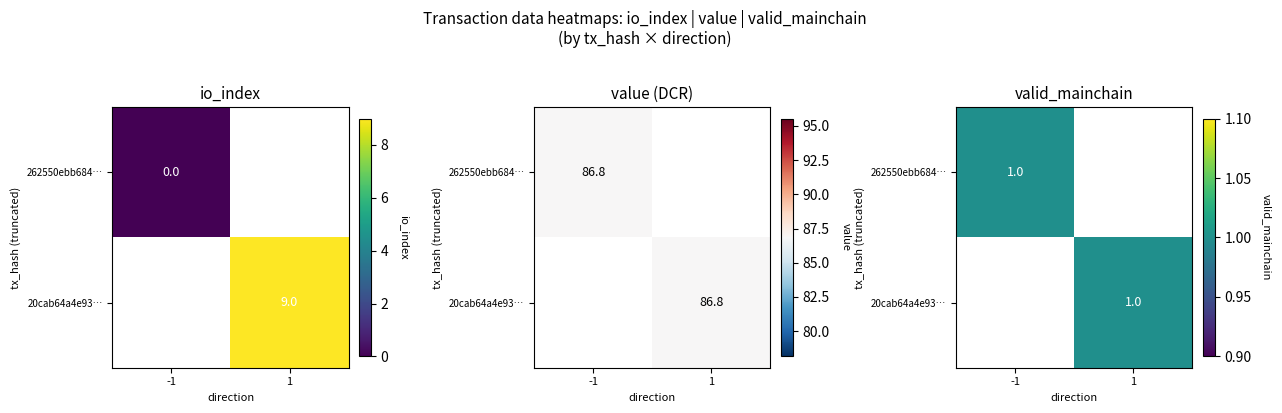

What value does the 20cab64a4e931c76145a1ea31923f2e9f4b1873 series have at valid_mainchain?

1.0